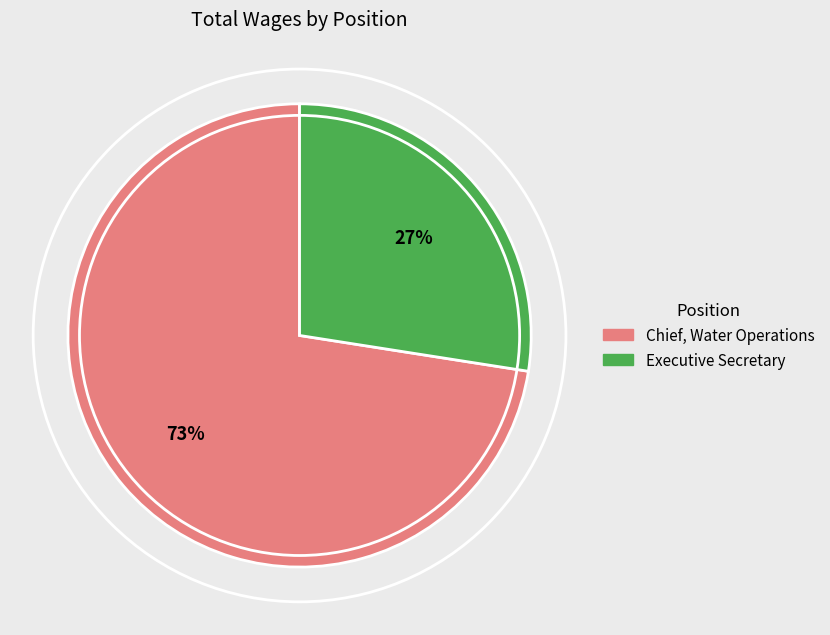

Which category has the biggest portion of the pie?

Chief, Water Operations